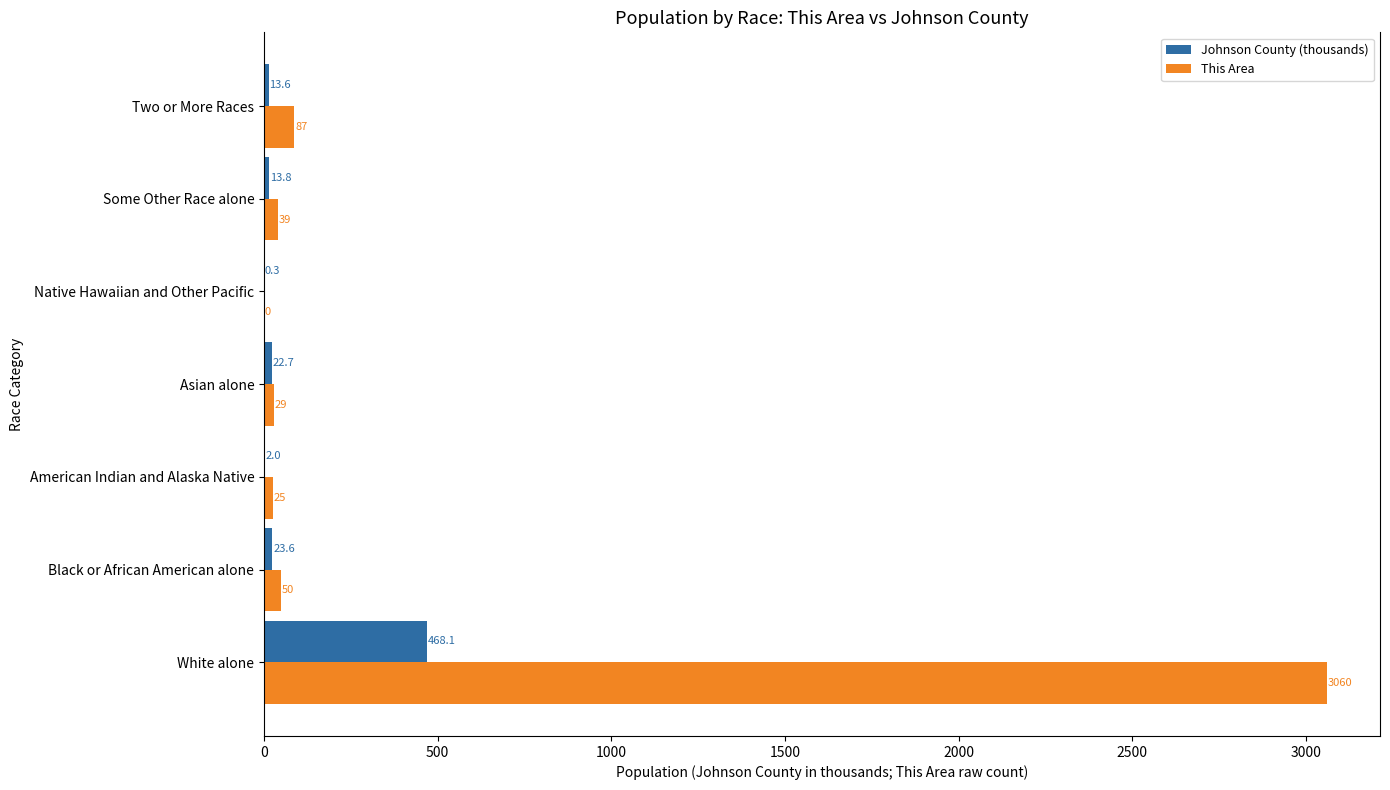

True or false: Johnson County (thousands) has a value of 23.6 at Black or African American alone.

True